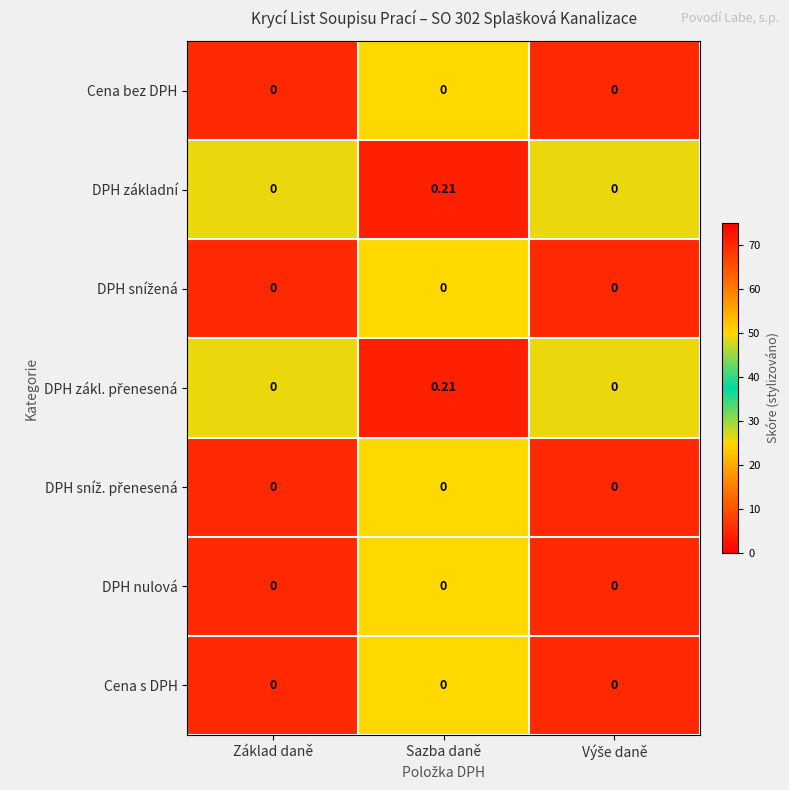

At which category is the sum across all series the highest?

Sazba daně